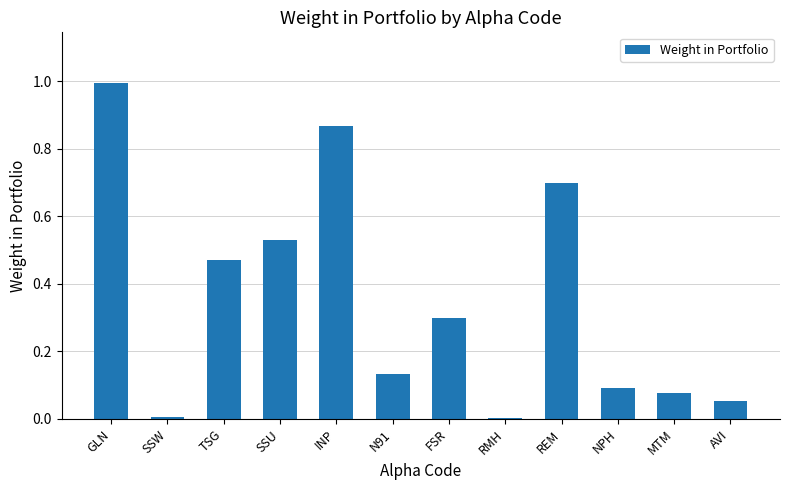

What is the sum of the values at N91 and GLN?

1.1